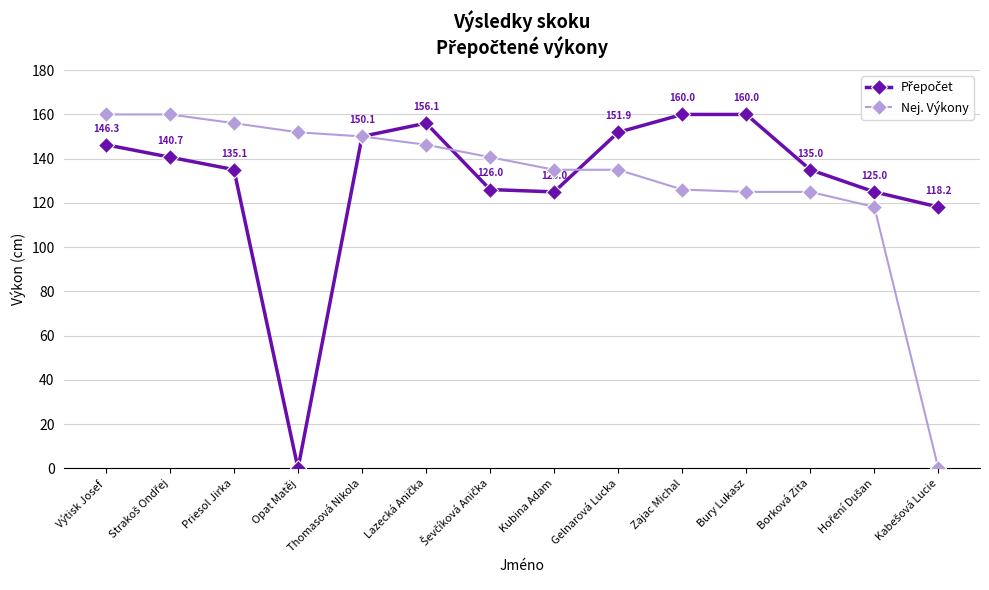

Is it true that Nej. Výkony equals 125.0 at Borková Zita?

True